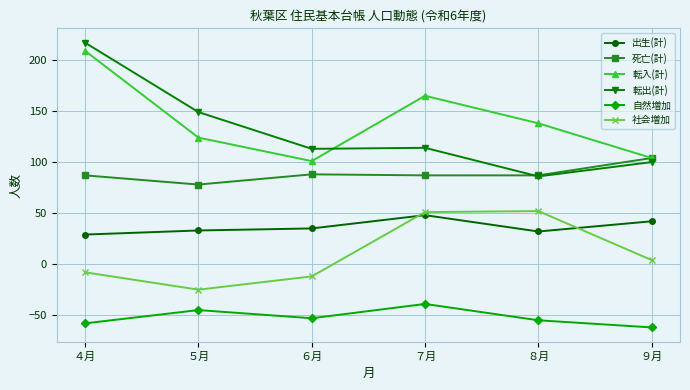

The value of 出生(計) at ４月 is 10. True or false?

False